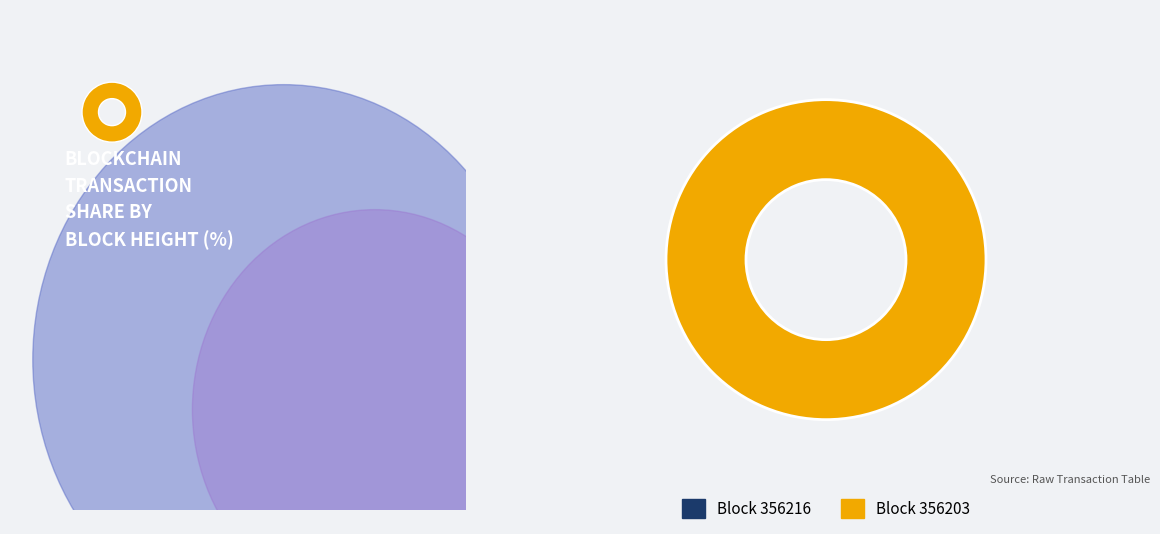

Is 356203 the majority of the pie?

Yes